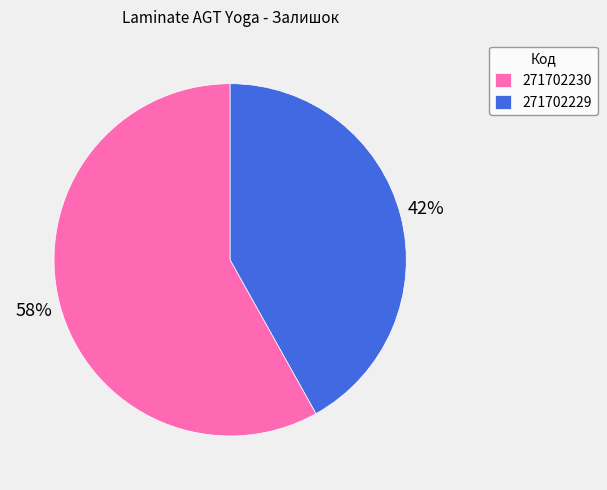

Is it true that 271702229 is 42% of the pie?

True